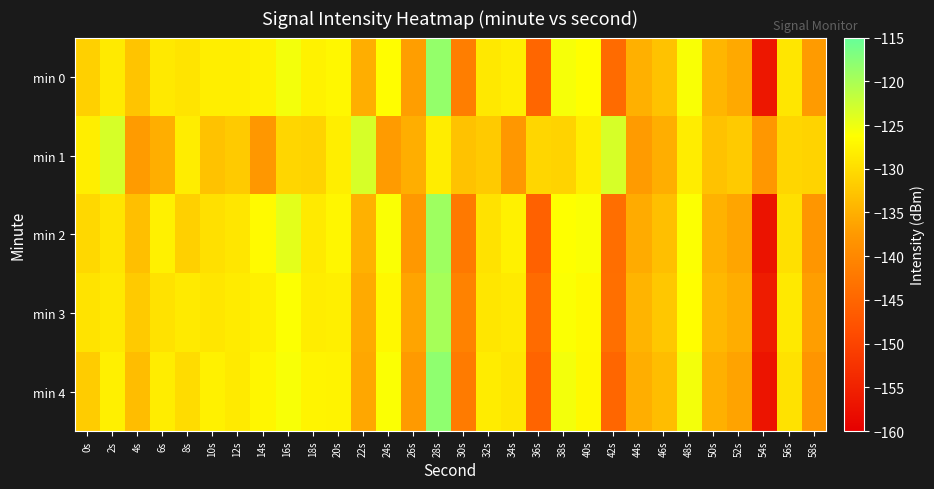

At which category is the sum across all series the highest?

28s